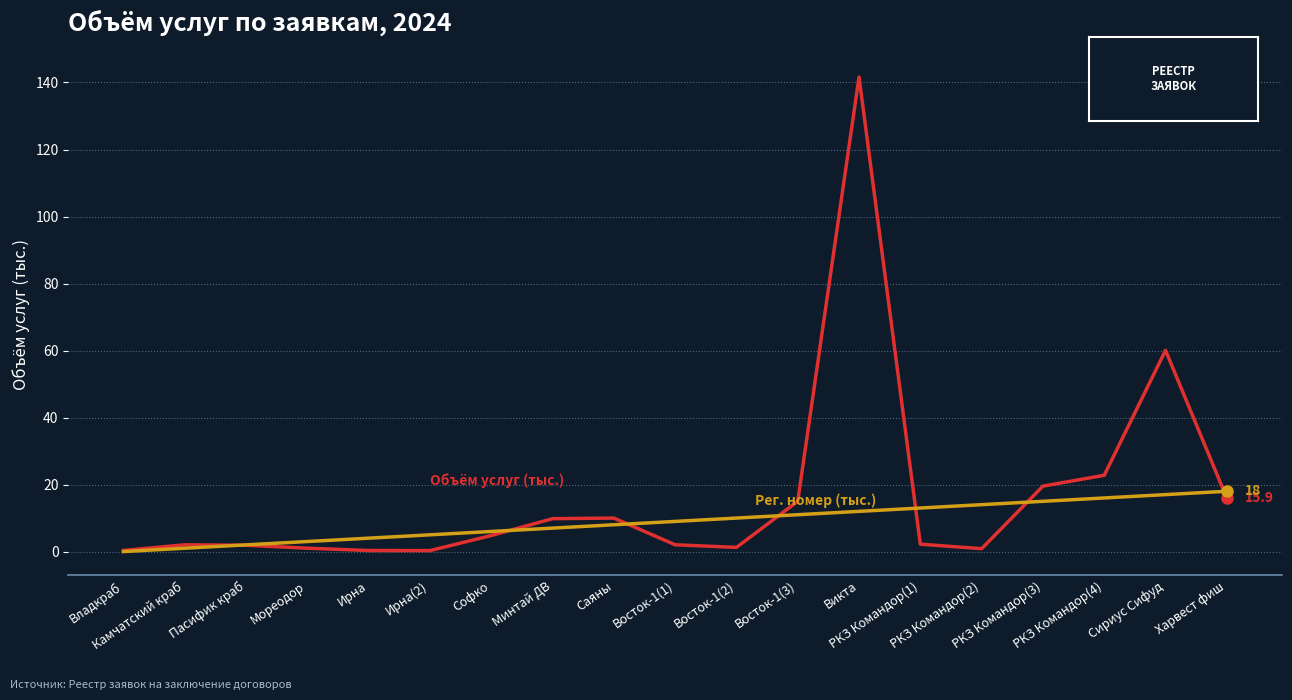

What is the maximum value shown in the chart?

141.6